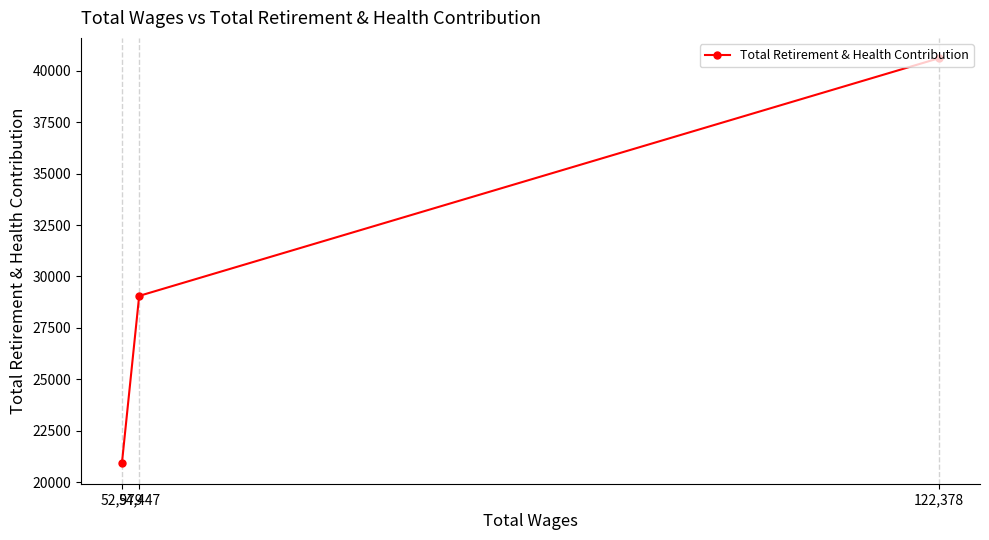

Rank the categories by value from lowest to highest.

52,979, 54,447, 122,378